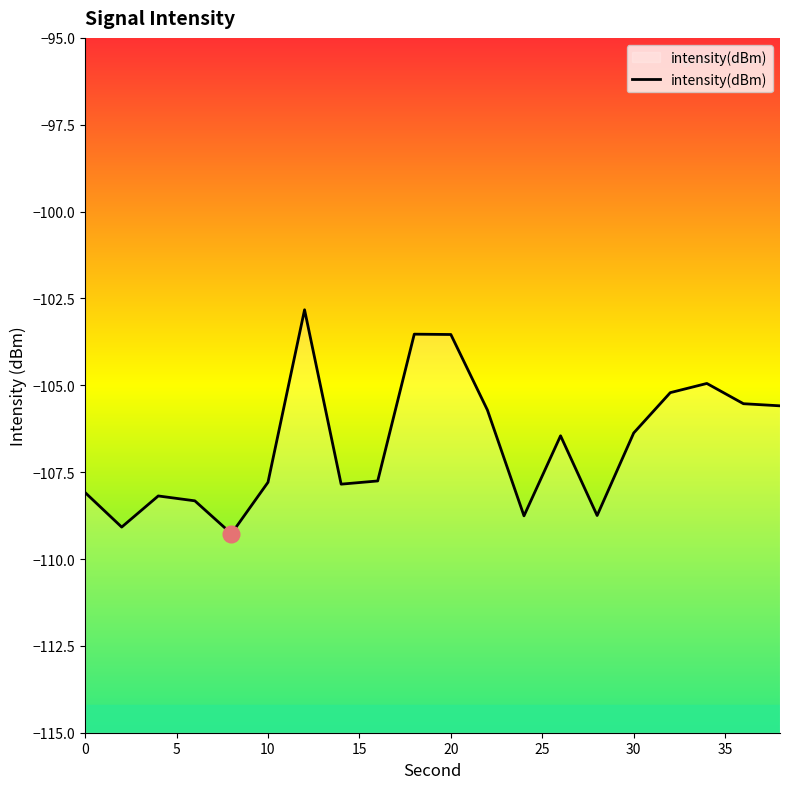

What is the sum of all values?

-2133.6